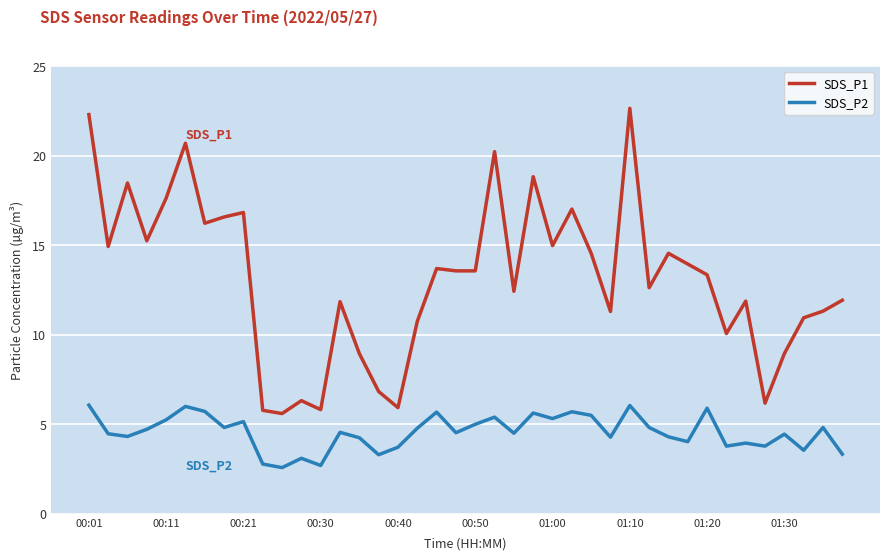

What is the minimum value shown in the chart?

2.6